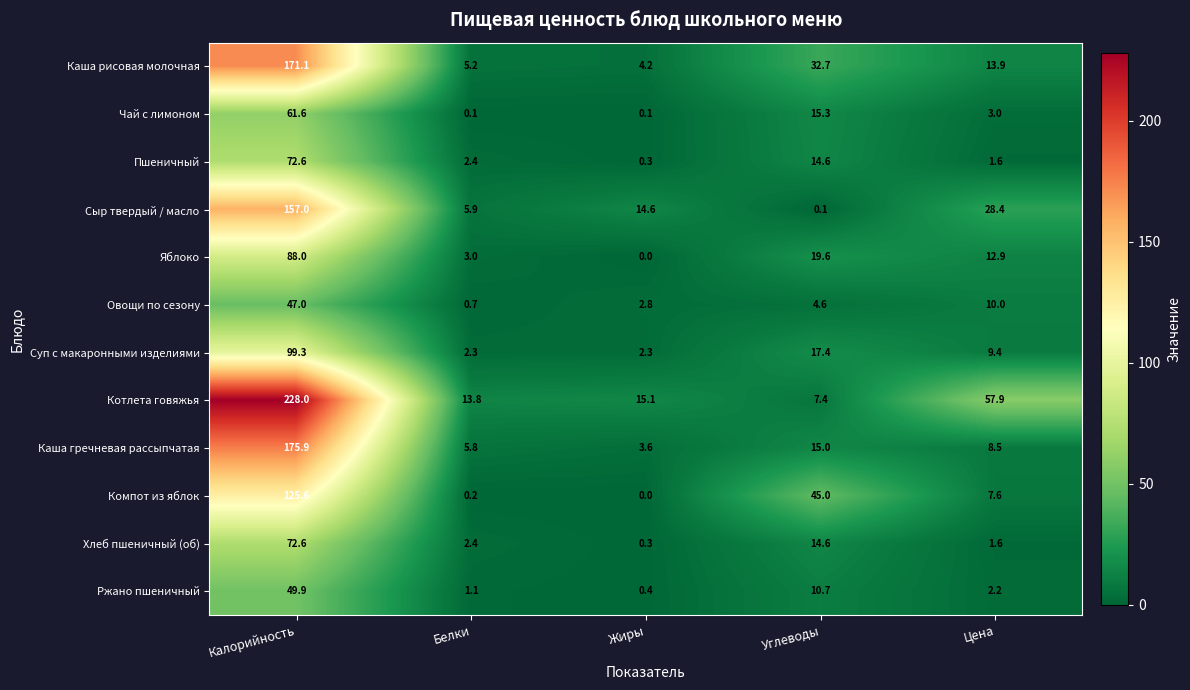

Rank the categories by Пшеничный value from lowest to highest.

Жиры, Цена, Белки, Углеводы, Калорийность